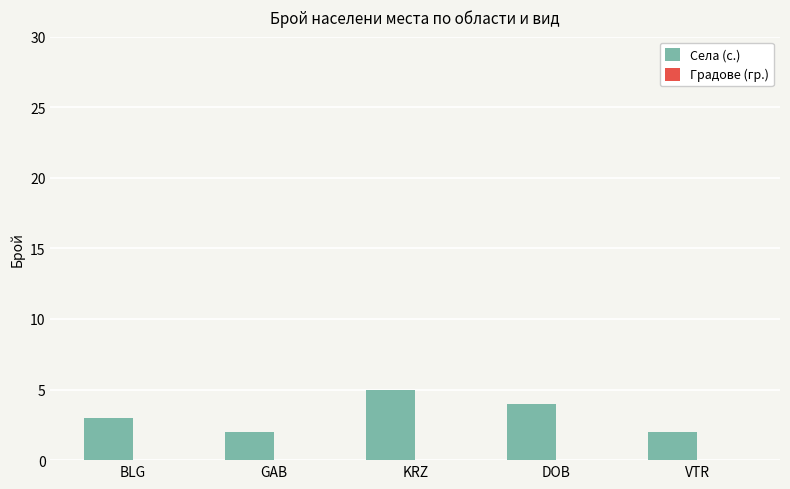

Which category has the highest value across all series?

KRZ